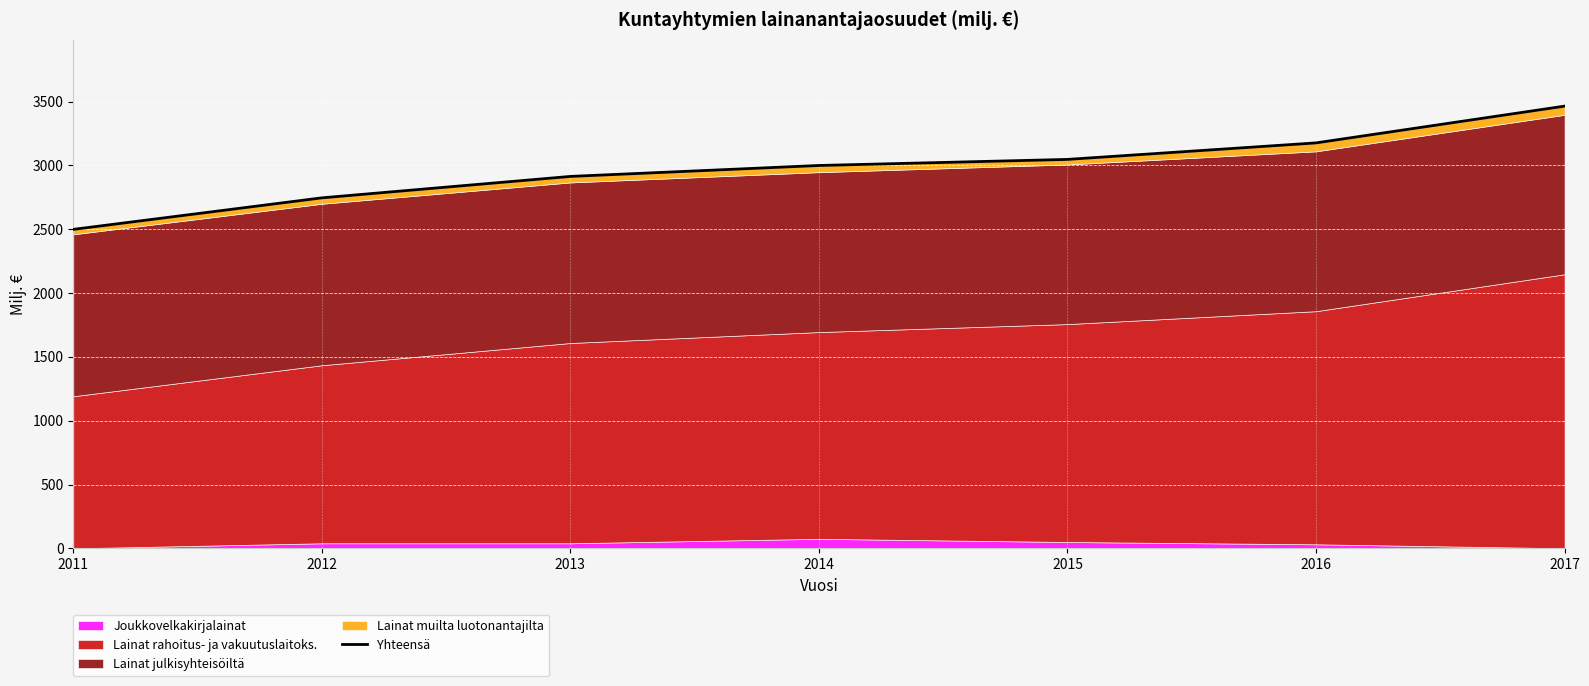

What is the sum of the values at 2014 and 2011?

5497.7